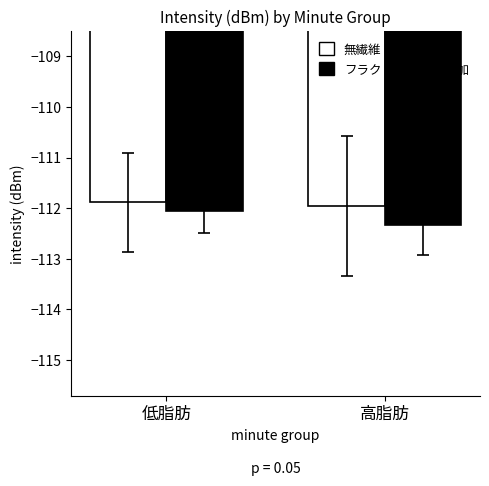

What is the approximate value of 無繊維 at 高脂肪?

-112.0